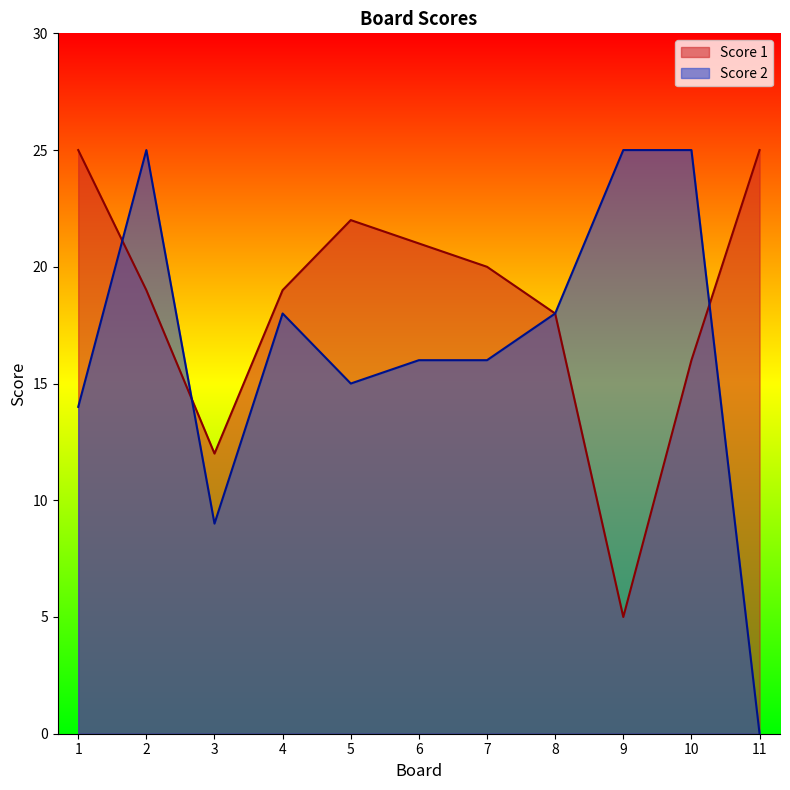

Which series has the largest total across all categories?

Score 1